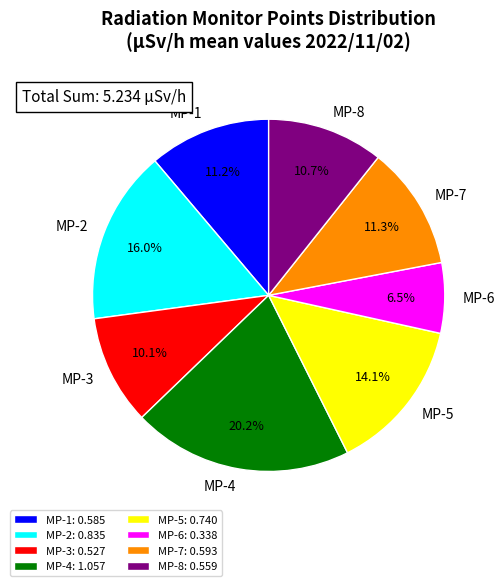

Count the number of slices in the pie.

8